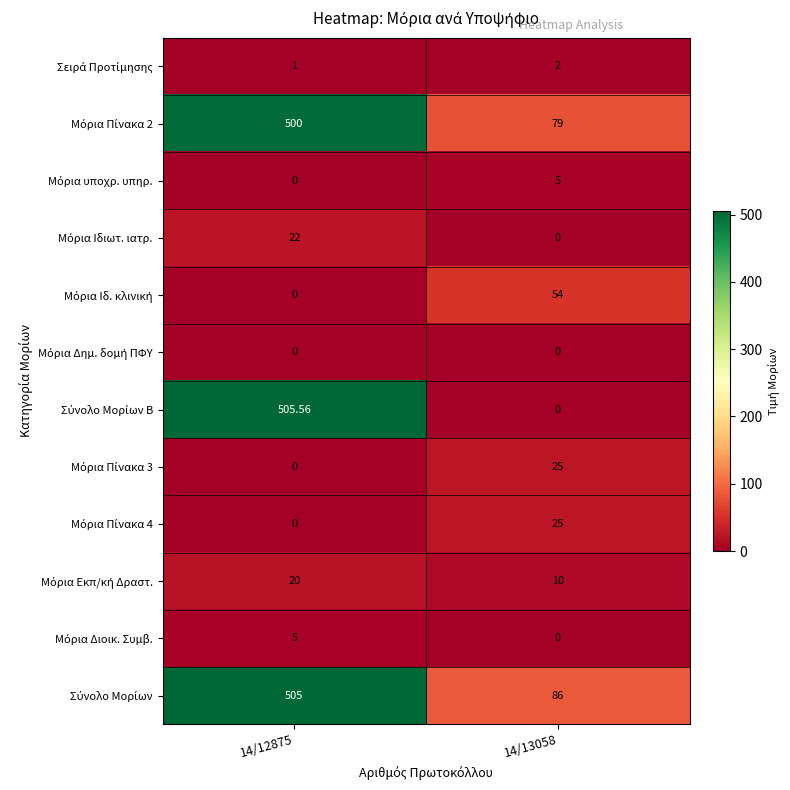

How many series are shown in this chart?

12